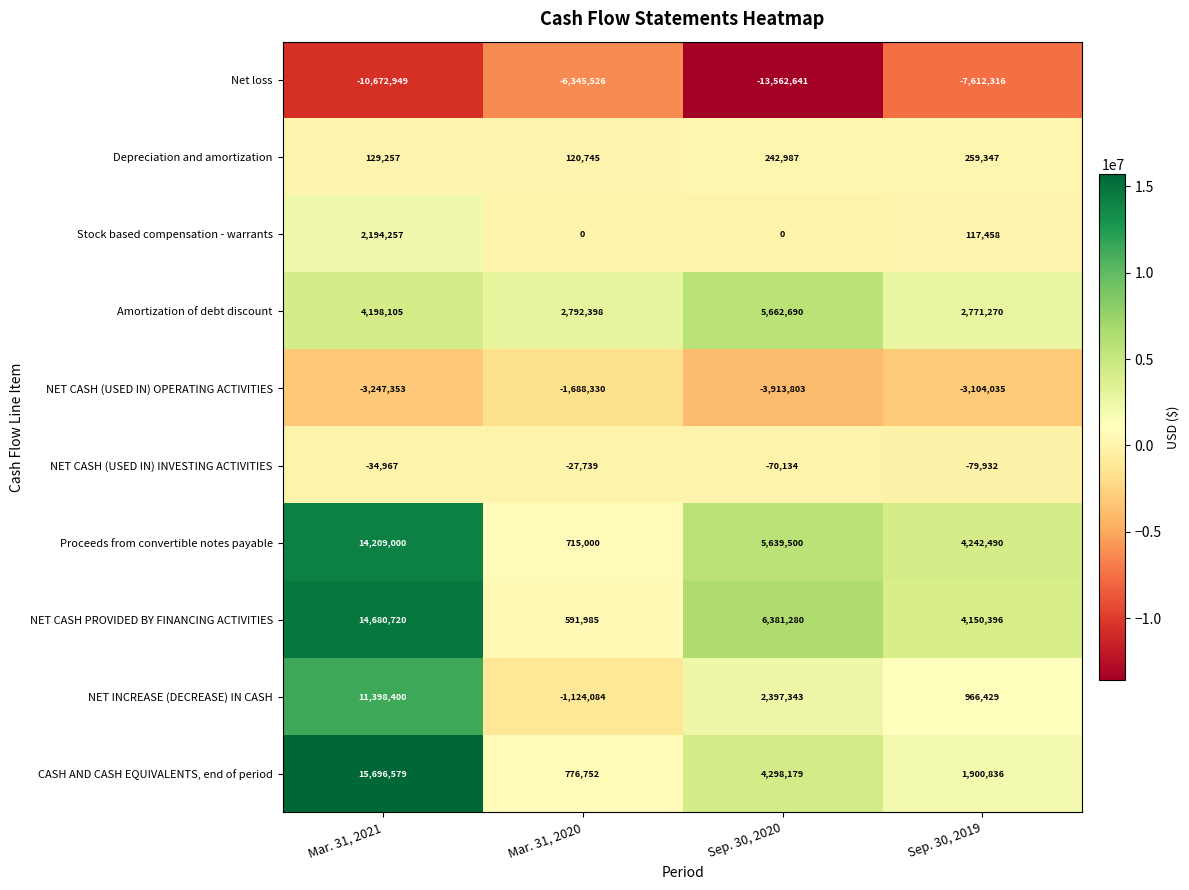

What is the sum of the NET CASH (USED IN) OPERATING ACTIVITIES values at Mar. 31, 2021 and Sep. 30, 2019?

-6351388